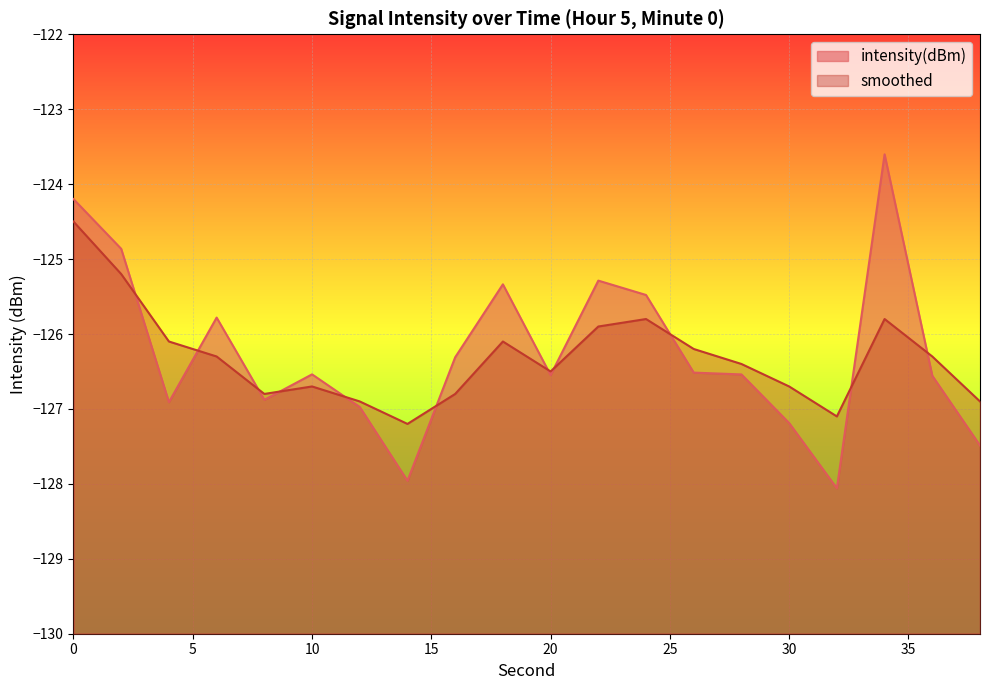

Reading left to right, extract all data points from this chart.

intensity(dBm): 0=-124.2	2=-124.9	4=-126.9	6=-125.8	8=-126.9	10=-126.5	12=-127.0	14=-128.0	16=-126.3	18=-125.3	20=-126.5	22=-125.3	24=-125.5	26=-126.5	28=-126.5	30=-127.2	32=-128.1	34=-123.6	36=-126.6	38=-127.5
smoothed: 0=-124.5	2=-125.2	4=-126.1	6=-126.3	8=-126.8	10=-126.7	12=-126.9	14=-127.2	16=-126.8	18=-126.1	20=-126.5	22=-125.9	24=-125.8	26=-126.2	28=-126.4	30=-126.7	32=-127.1	34=-125.8	36=-126.3	38=-126.9